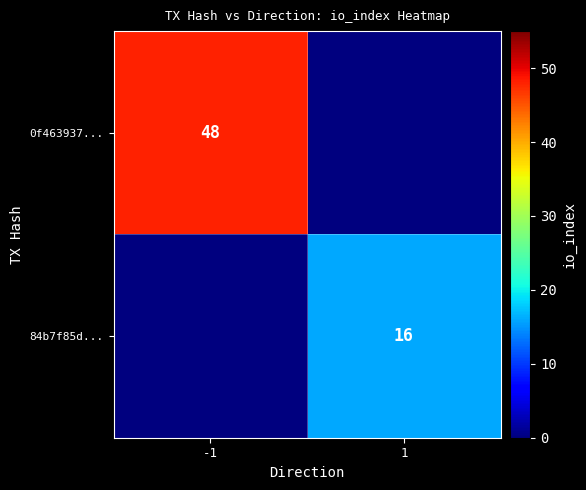

What is the difference between the highest and lowest values at -1?

48